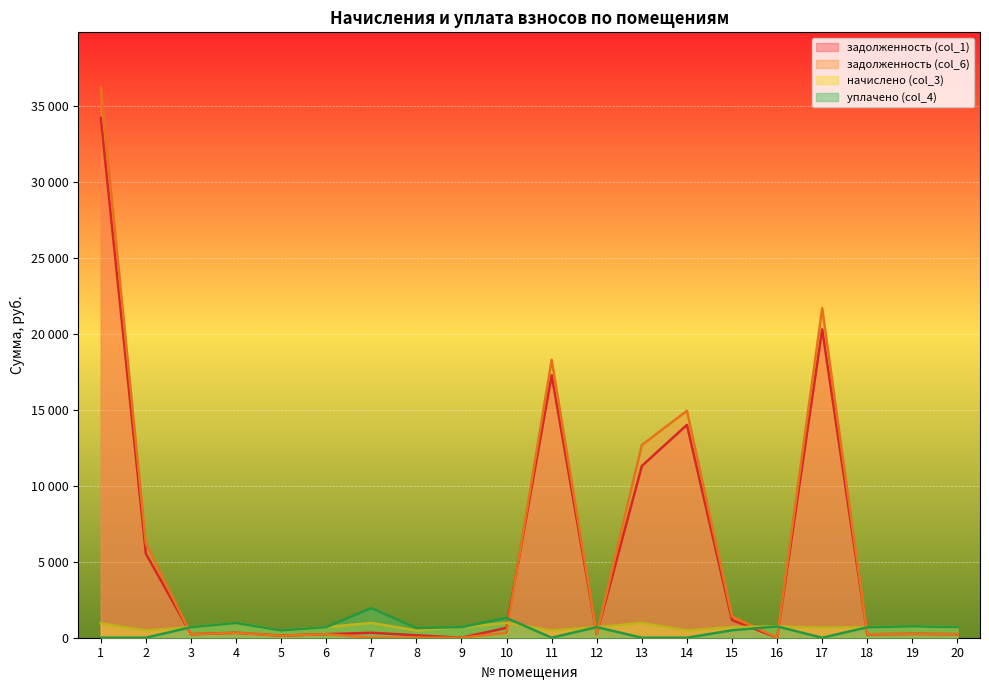

Between 5 and 19, which series saw the biggest shift?

начислено (col_3)